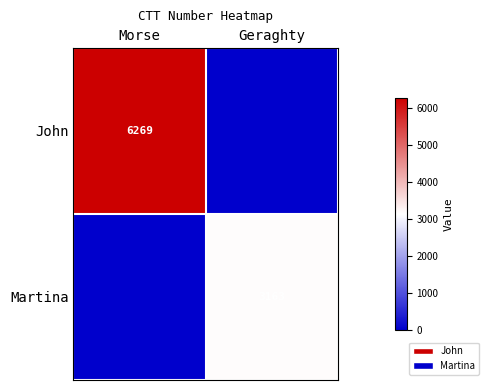

Is the value of Martina at Geraghty greater than the value of John at Morse?

No